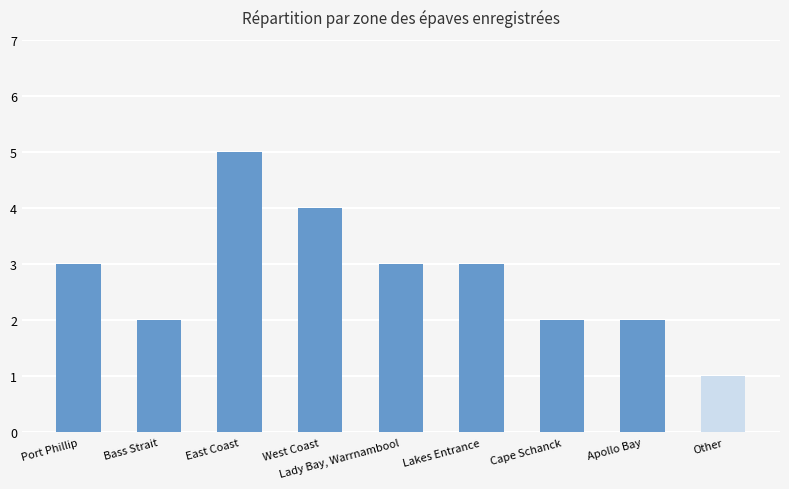

How many data points does each series have?

9